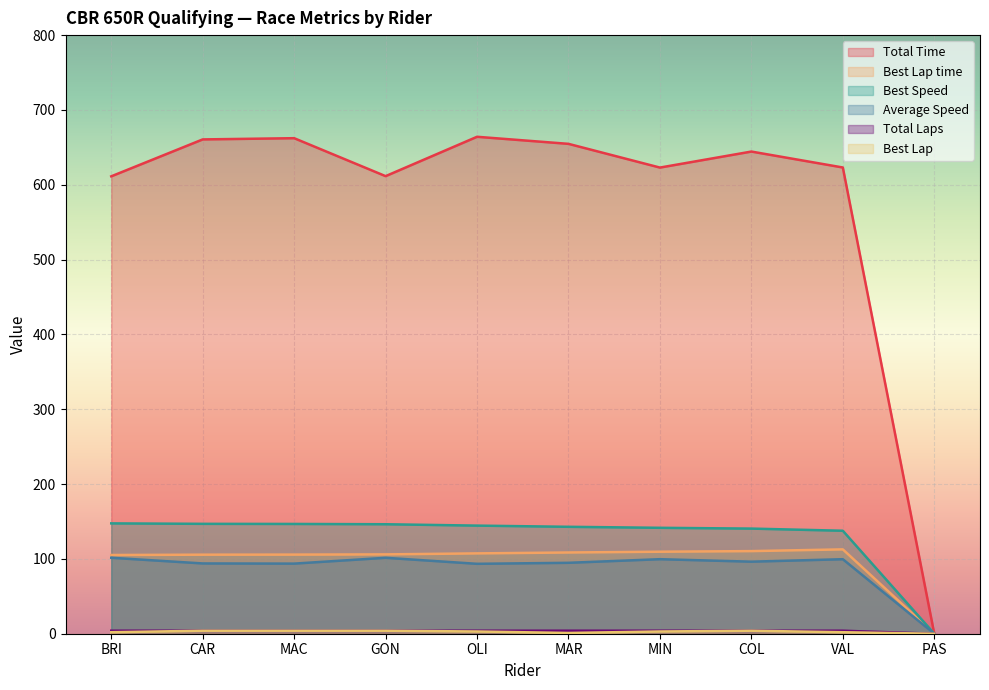

List the series in order of their peak value, lowest first.

Total Laps, Best Lap, Average Speed, Best Lap time, Best Speed, Total Time